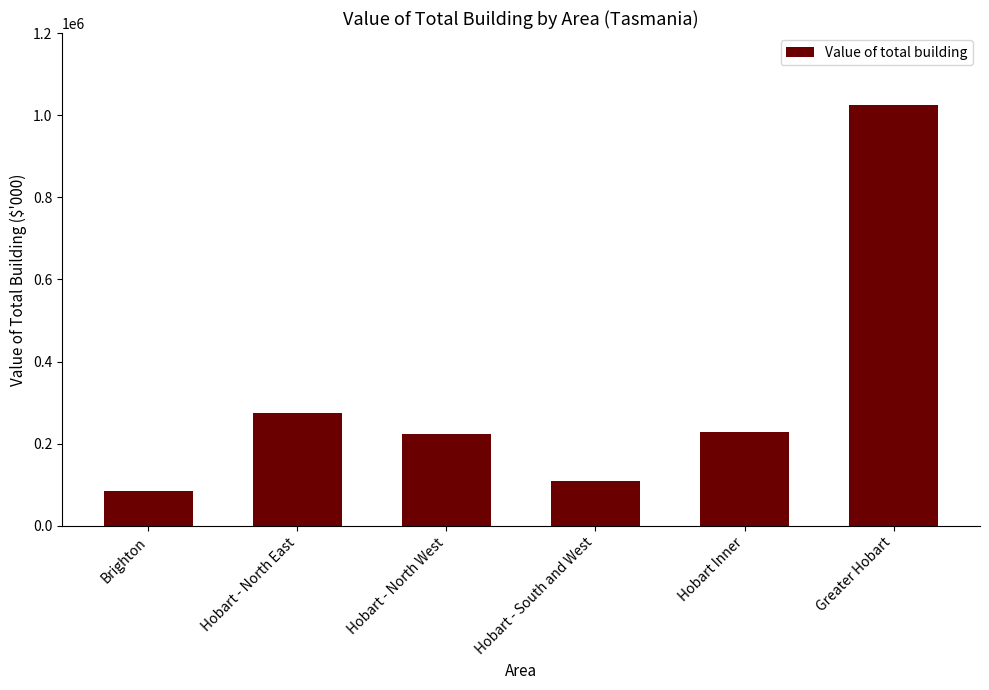

The value at Greater Hobart is 1023735.4. True or false?

True